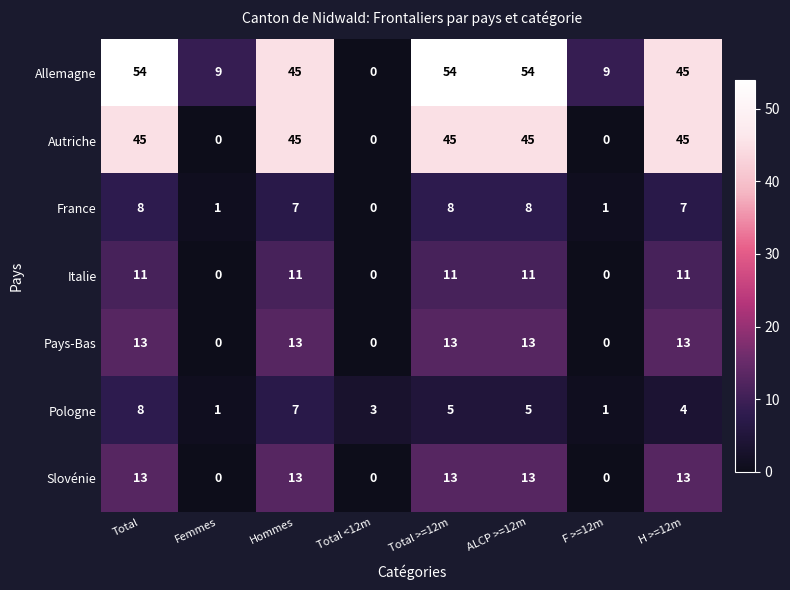

Is the value of Slovénie at Femmes greater than the value of Pologne at ALCP >=12m?

No